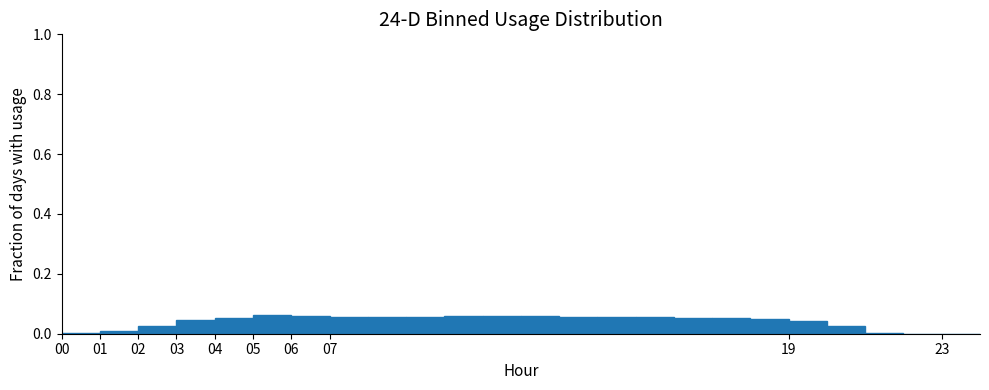

How tall is the bar that spans 13 to 14 on the x-axis? The values are not printed on the chart, so give them approximately, as read against the axis.

0.06